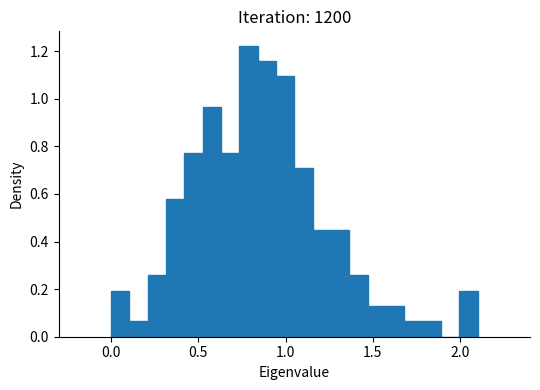

Read against the x-axis, roughly where is the centre of the tallest bar?

0.80